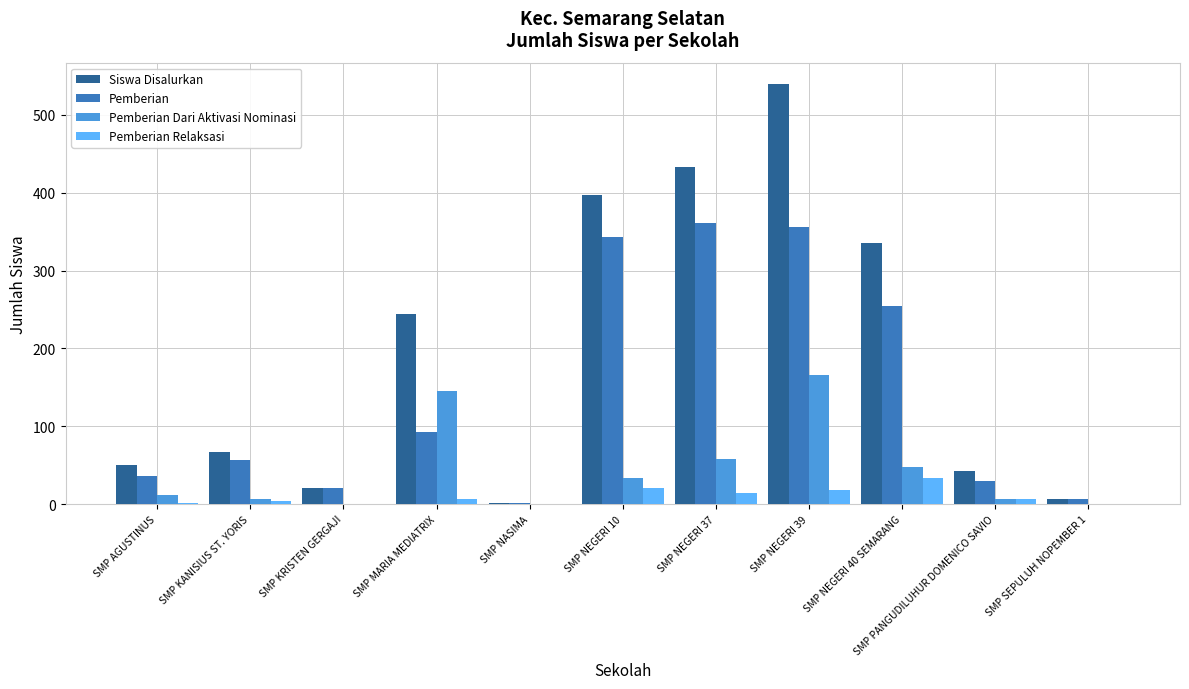

Which series has the largest total across all categories?

Siswa Disalurkan